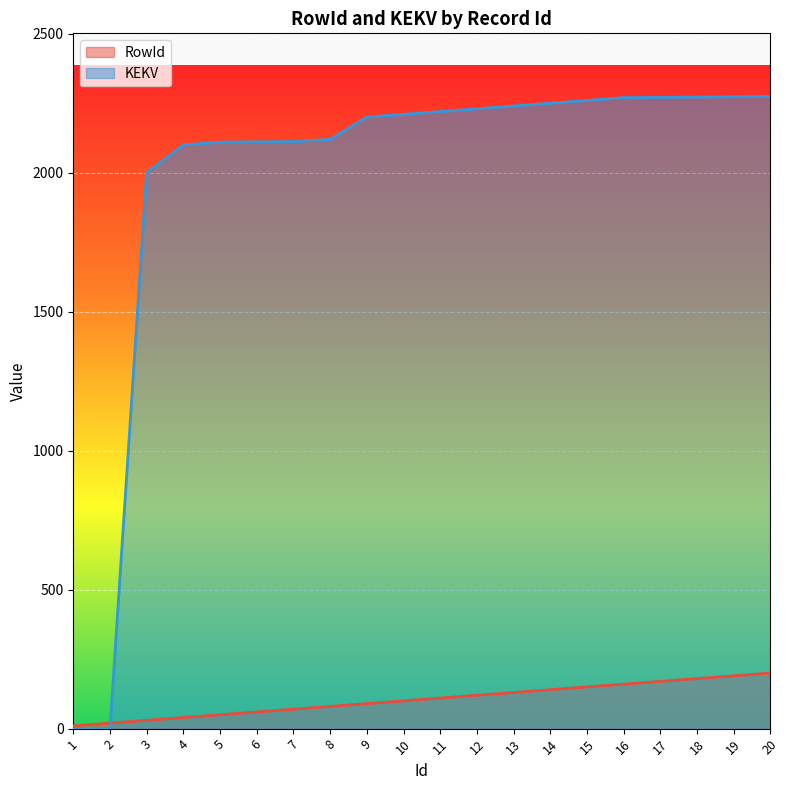

At which category is the sum across all series the highest?

20